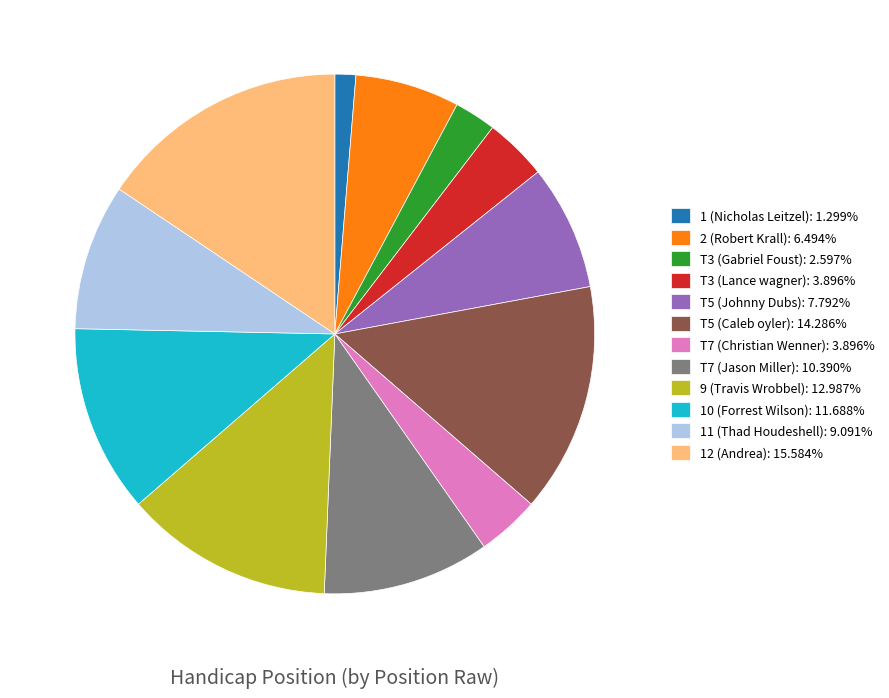

Is 9 (Travis Wrobbel): 12.987% the majority of the pie?

No